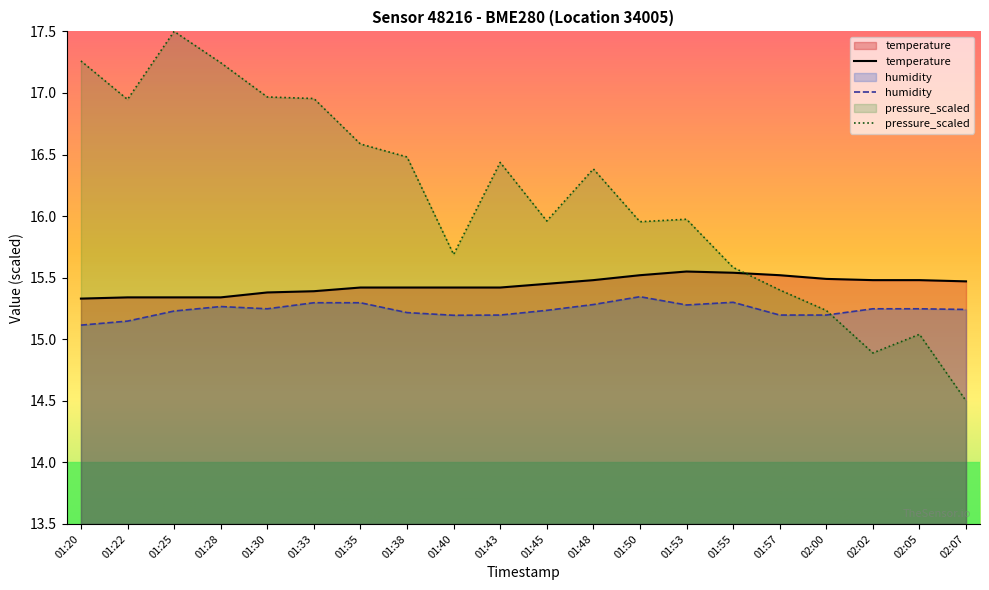

What is the label of the 10th point from the right?

01:45